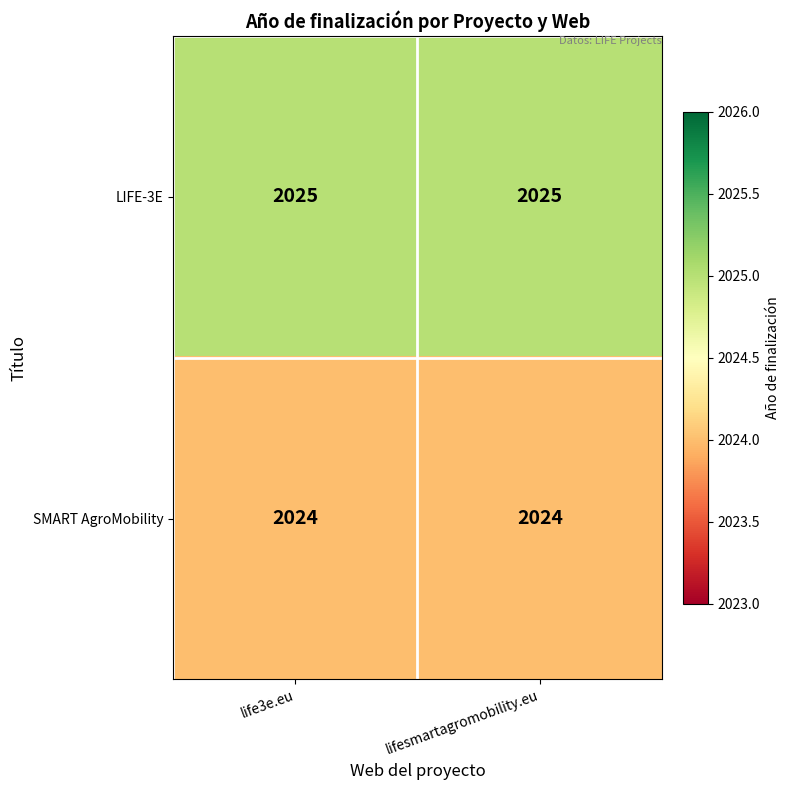

Rank the series at lifesmartagromobility.eu from lowest to highest value.

SMART AgroMobility, LIFE-3E